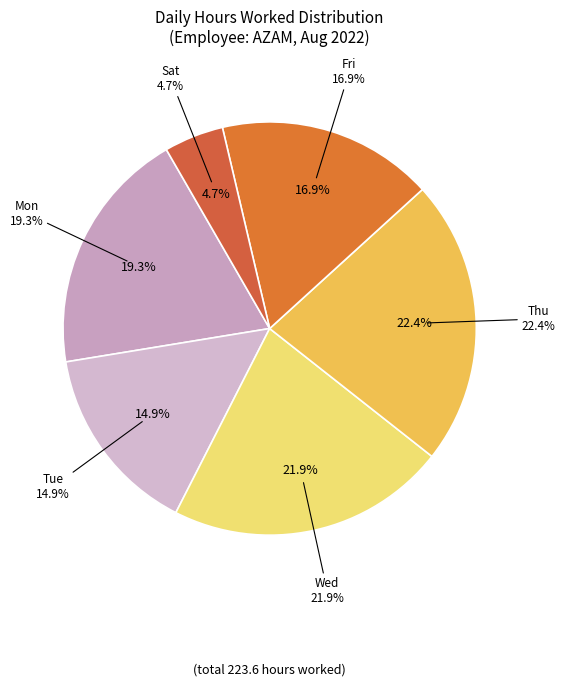

Combined, do Fri Aug 12 and Mon Aug 1 account for over 50%?

No